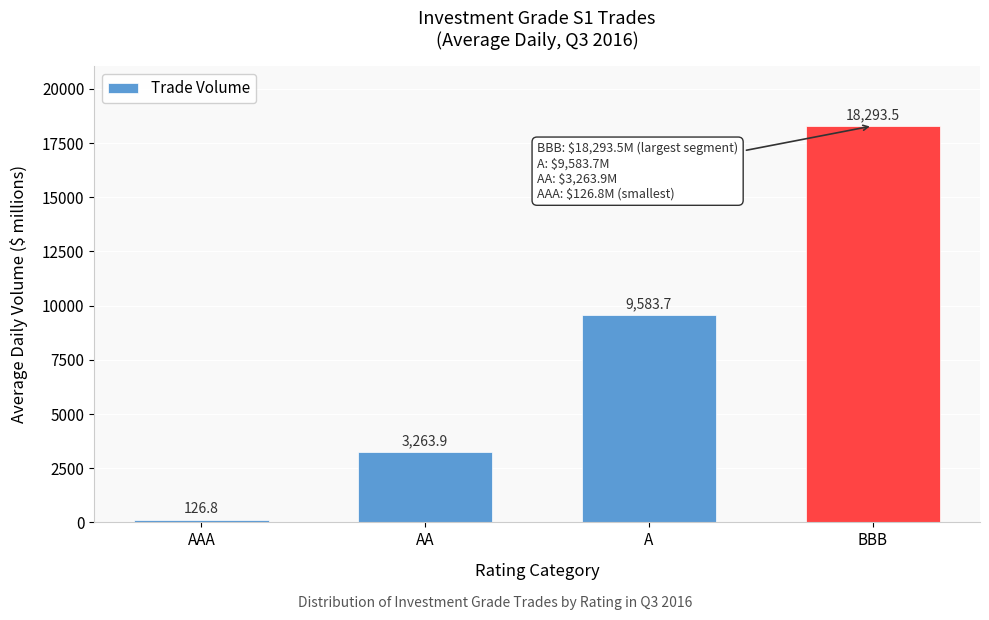

Reading left to right, what are all the values shown in this chart?

126.8	3263.9	9583.7	18293.5